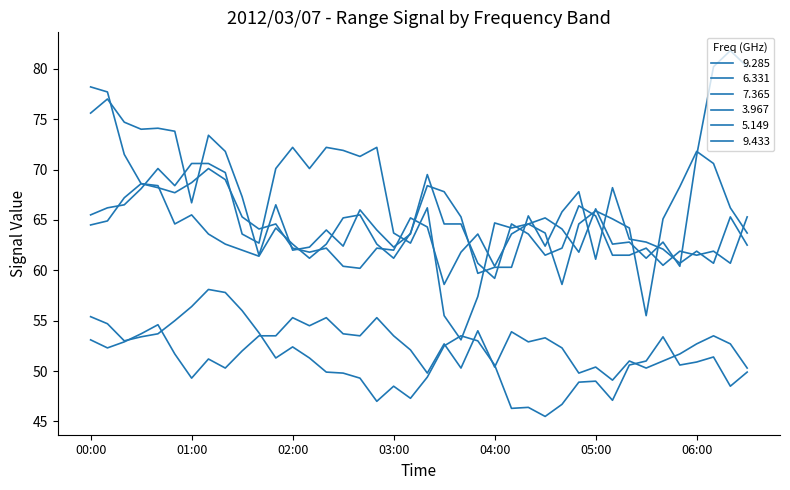

Does the chart display data point markers on the line(s)?

No